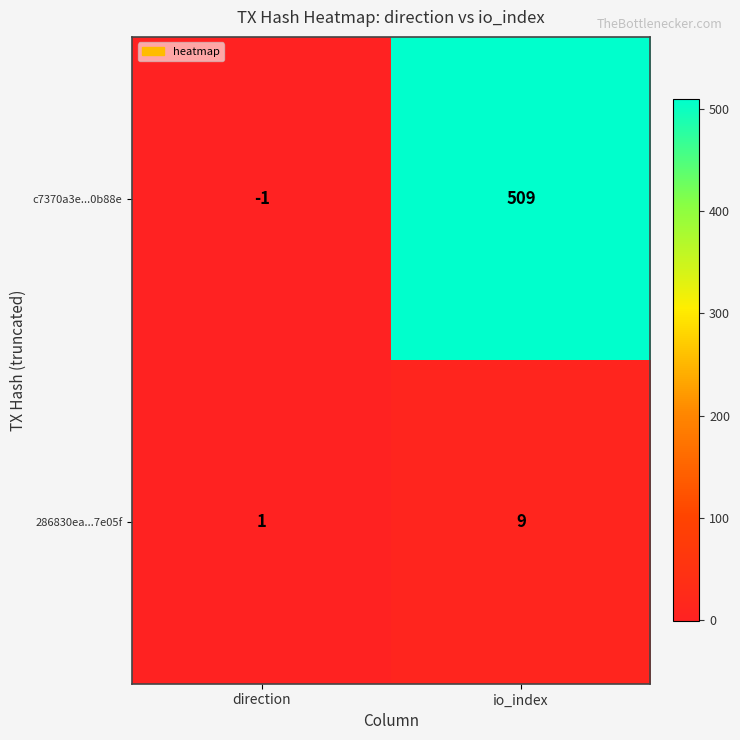

What is the smallest value displayed?

-1